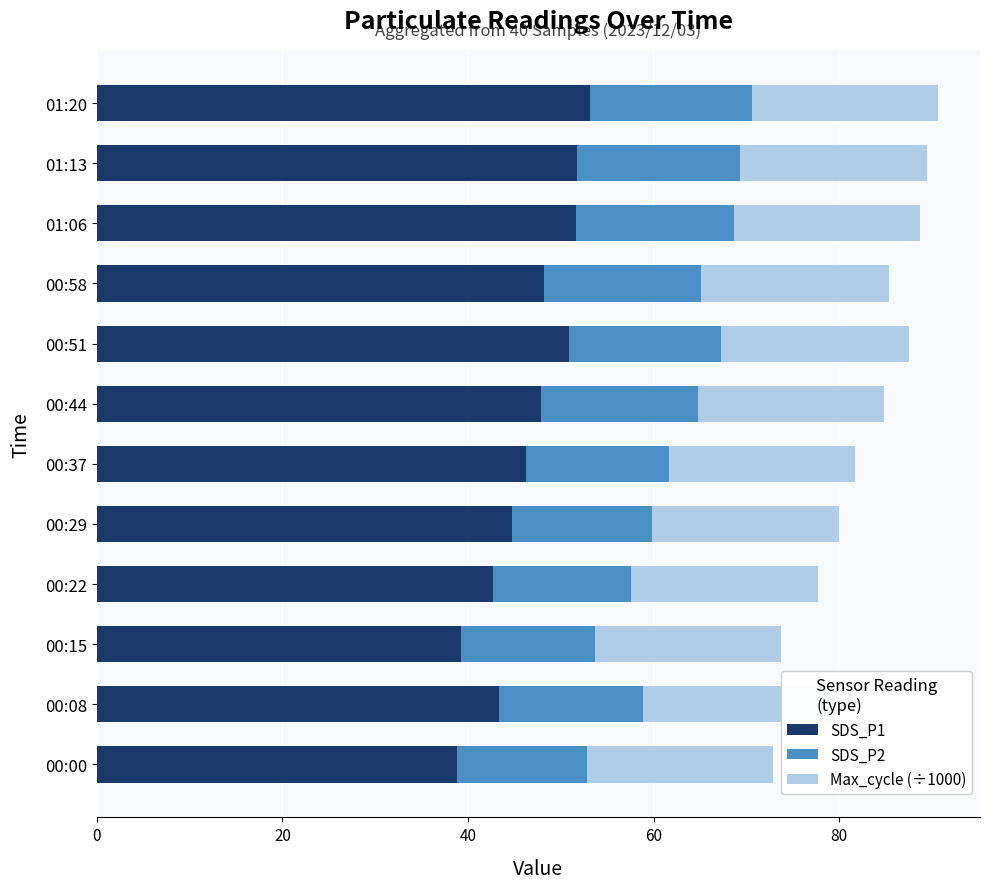

Reading right to left, extract all data points from this chart.

SDS_P1: 53.1	51.7	51.6	48.2	50.9	47.9	46.3	44.7	42.6	39.3	43.4	38.8
SDS_P2: 17.4	17.6	17.0	16.9	16.3	16.9	15.3	15.1	14.9	14.4	15.5	14.1
Max_cycle (÷1000): 20.1	20.2	20.1	20.2	20.3	20.1	20.1	20.1	20.2	20.1	20.0	20.1